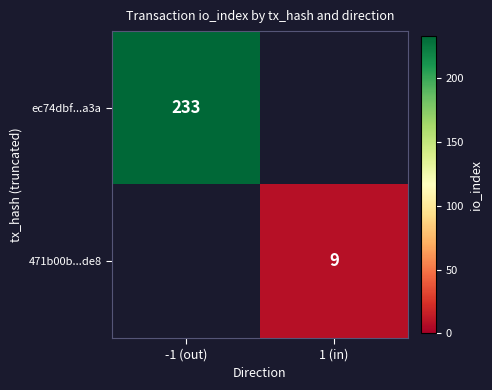

The value of ec74dbf...a3a at -1 (out) is 313. True or false?

False